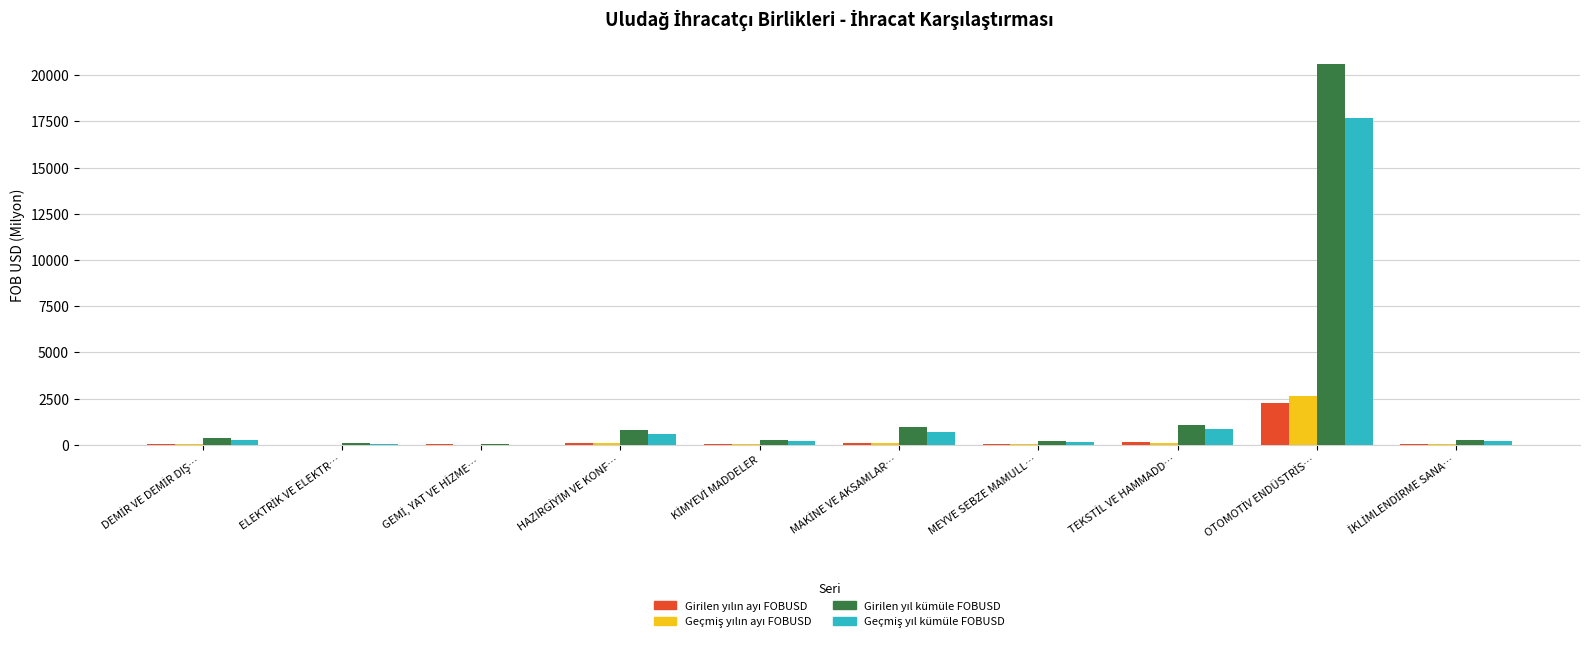

At which label does Geçmiş yıl kümüle FOBUSD first exceed 259?

DEMİR VE DEMİR DIŞ…